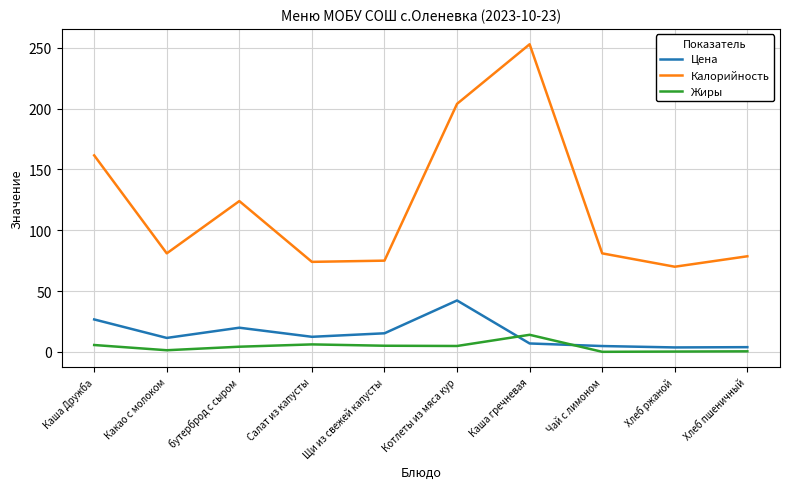

At which category does Калорийность reach its first local valley?

Какао с молоком